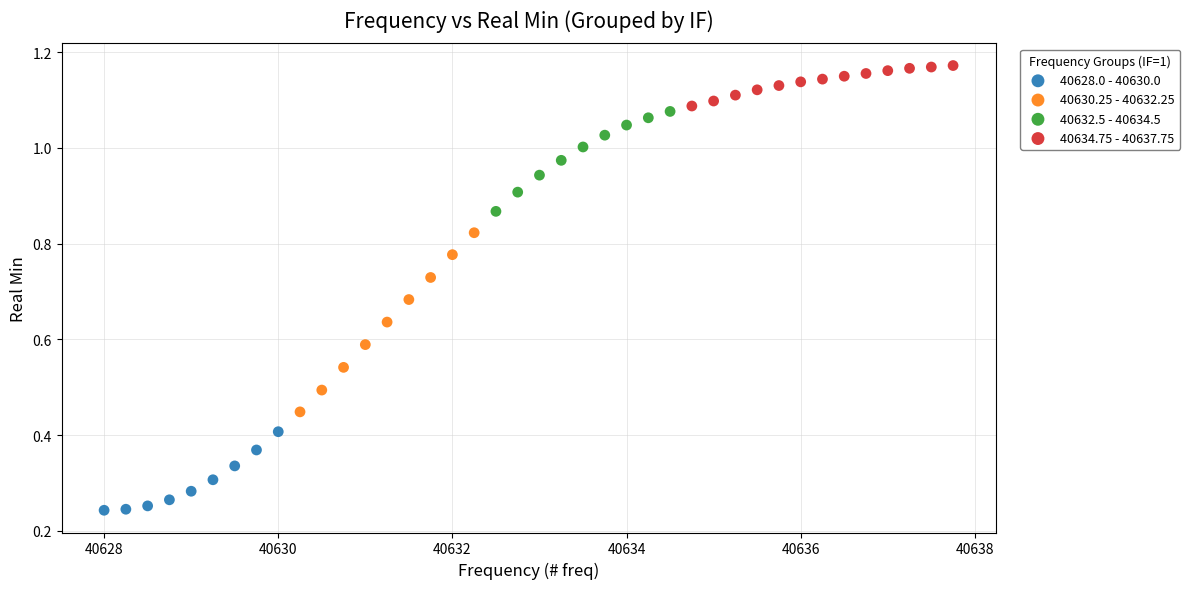

Which series contains the highest Y value?

40634.75 - 40637.75